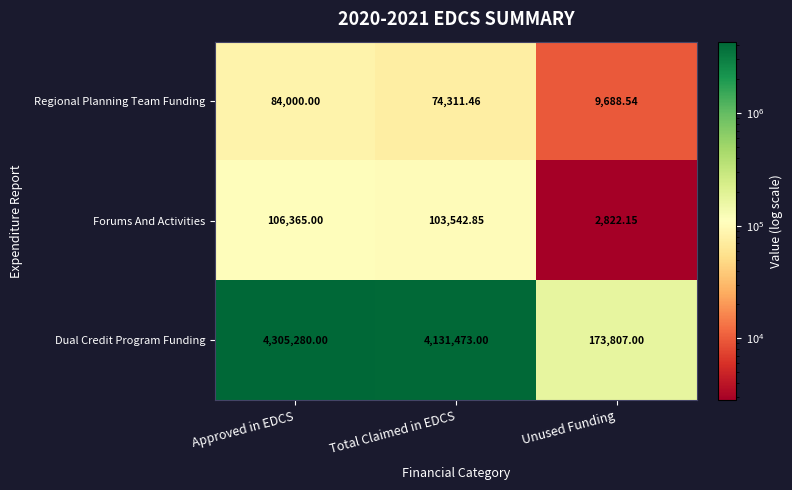

Which category has the lowest value in the Regional Planning Team Funding series?

Unused Funding